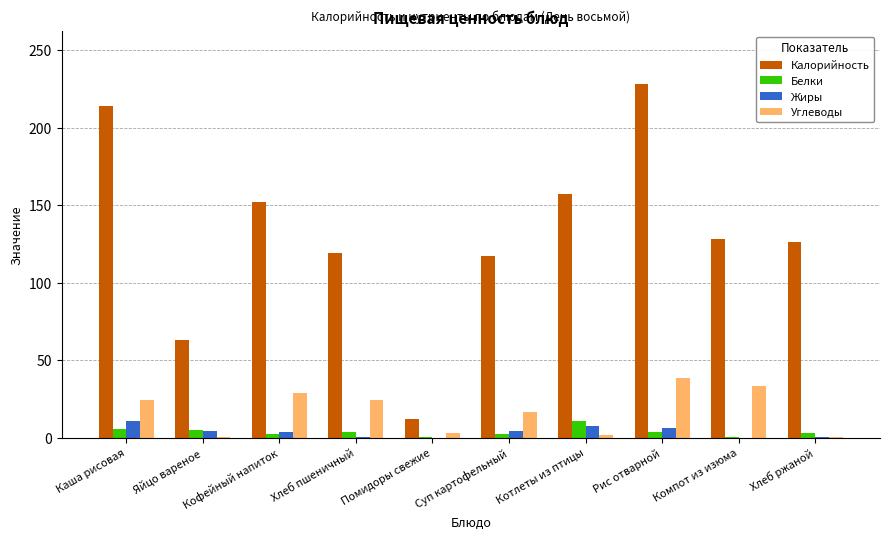

How many groups of bars are there?

10